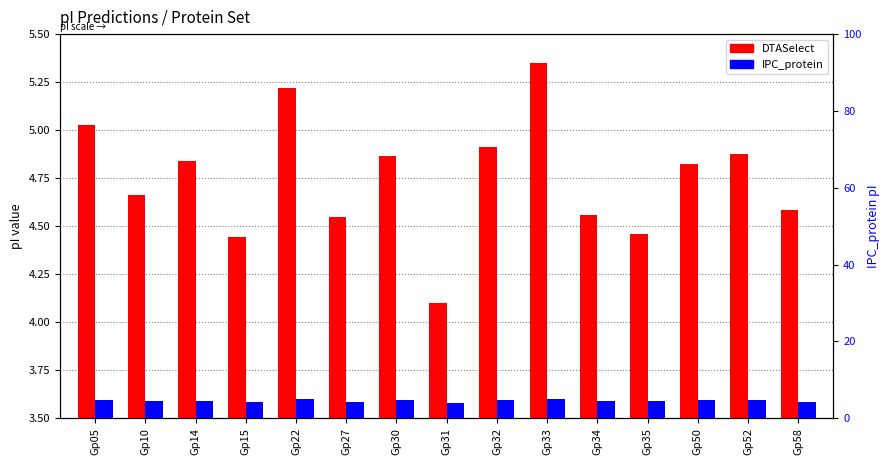

How many bars are there in total?

30